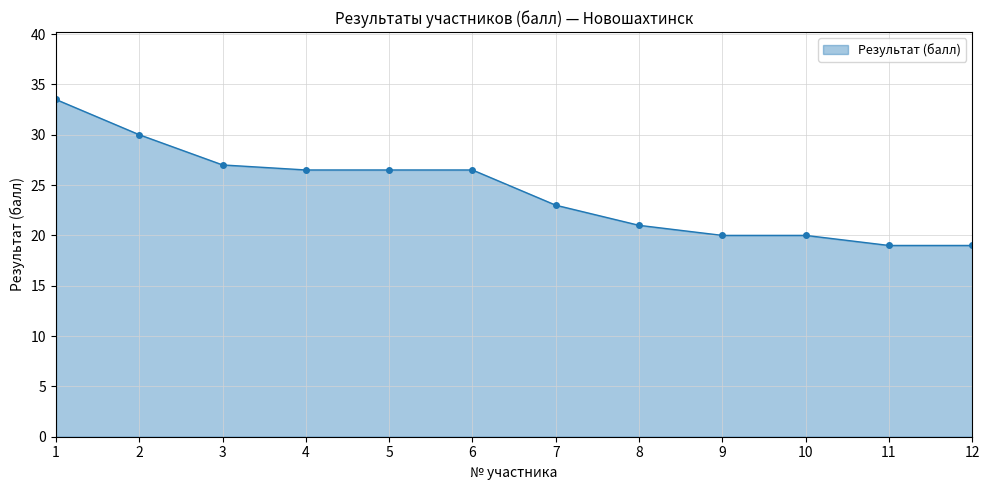

What is the maximum value shown in the chart?

33.5